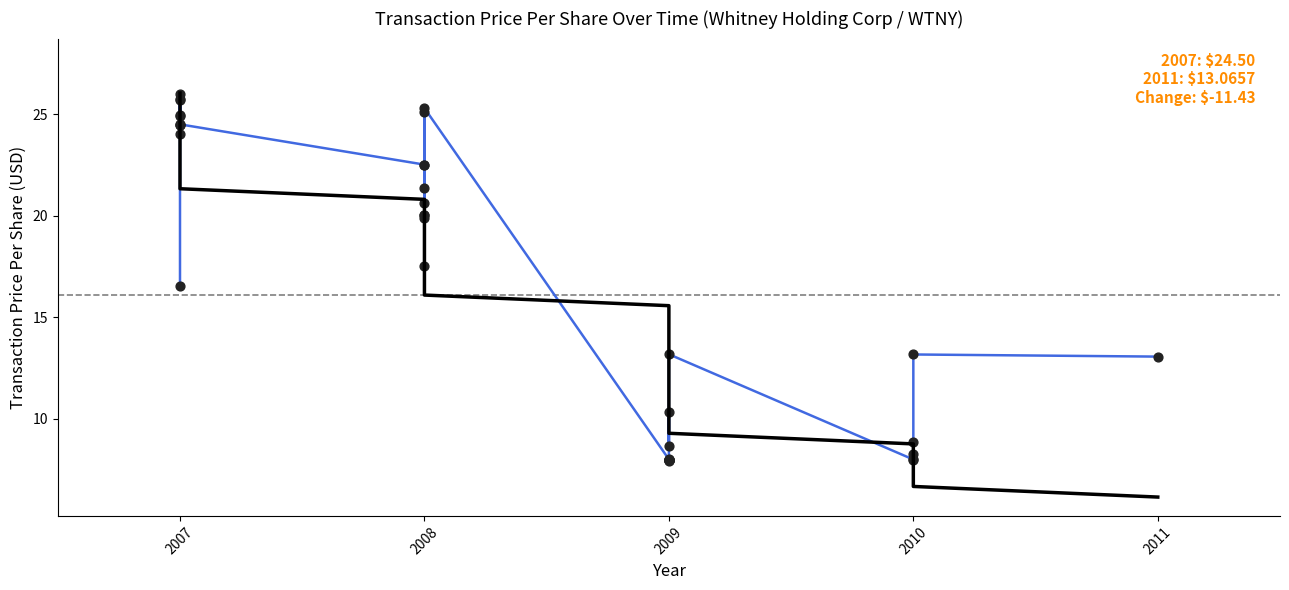

Which series reaches the minimum Y coordinate?

Trend